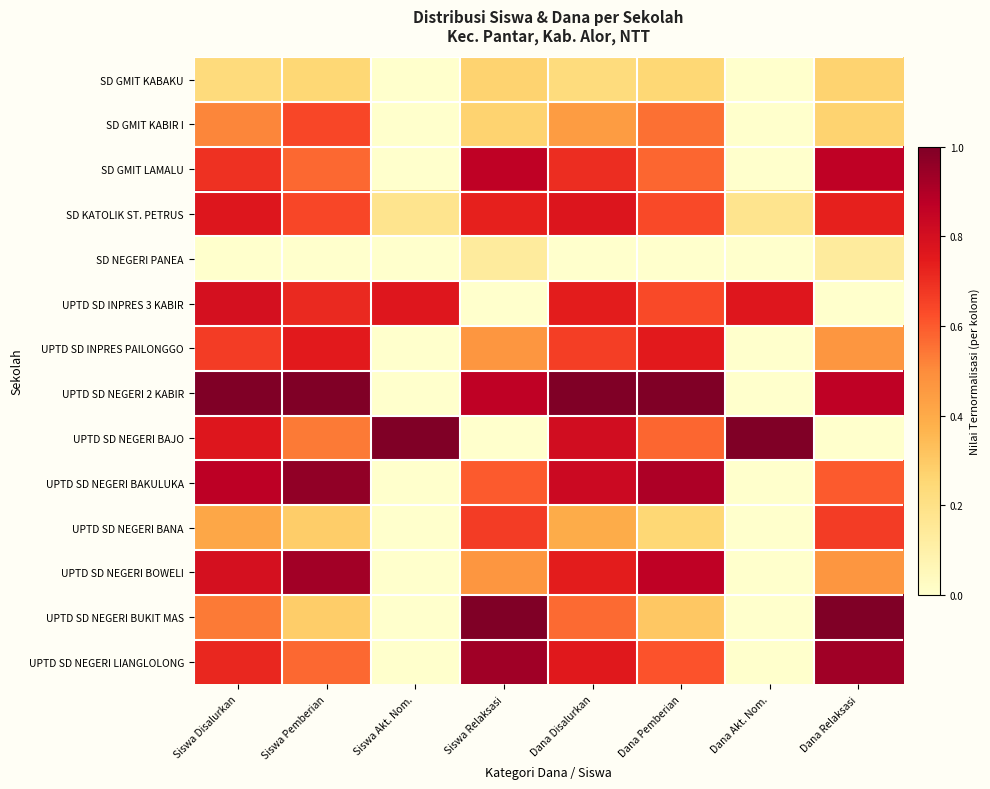

At which category does the chart reach its peak across all series?

Siswa Disalurkan